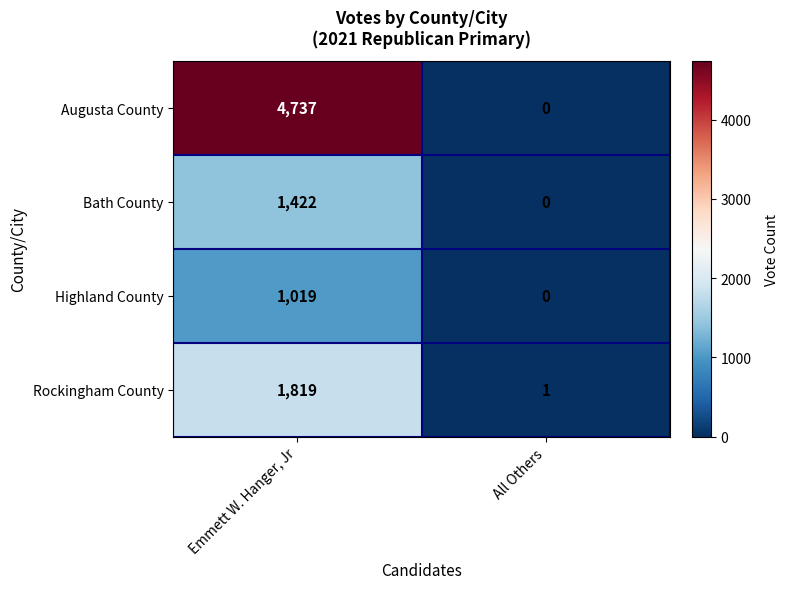

Reading left to right, extract all data points from this chart.

Augusta County: 4737	0
Bath County: 1422	0
Highland County: 1019	0
Rockingham County: 1819	1